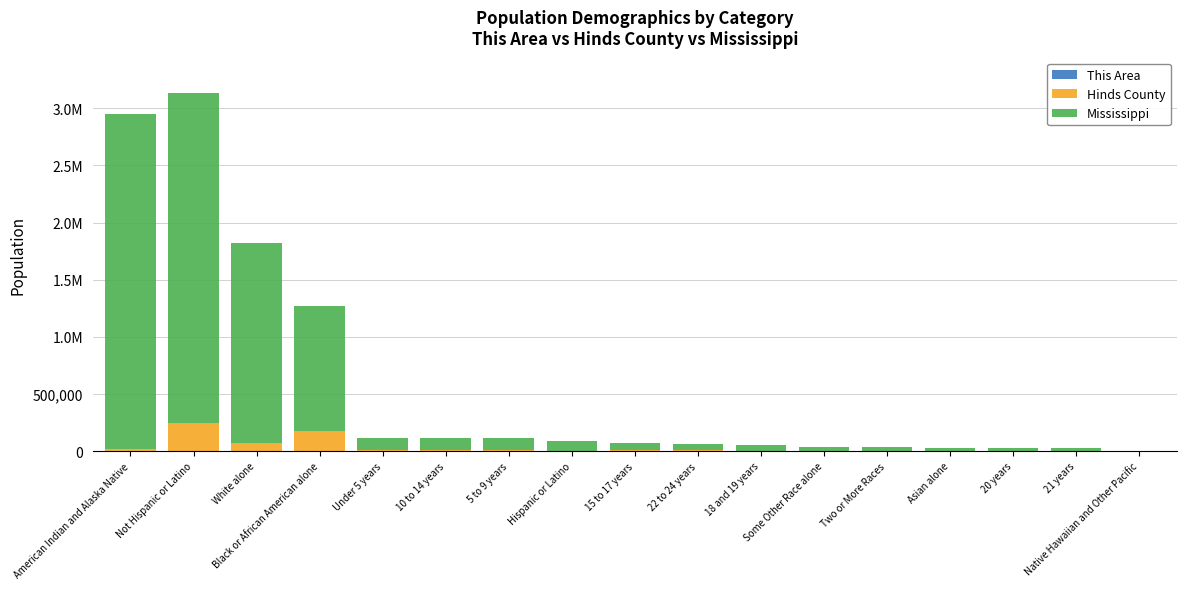

What is the label of the 3rd bar from the right?

20 years